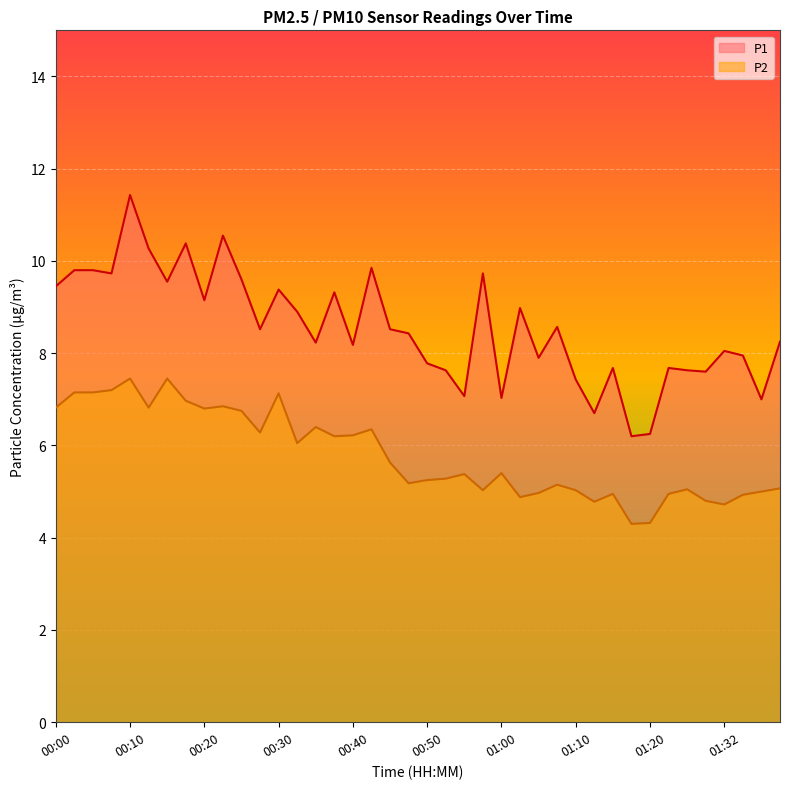

Does the chart display data point markers on the line(s)?

No